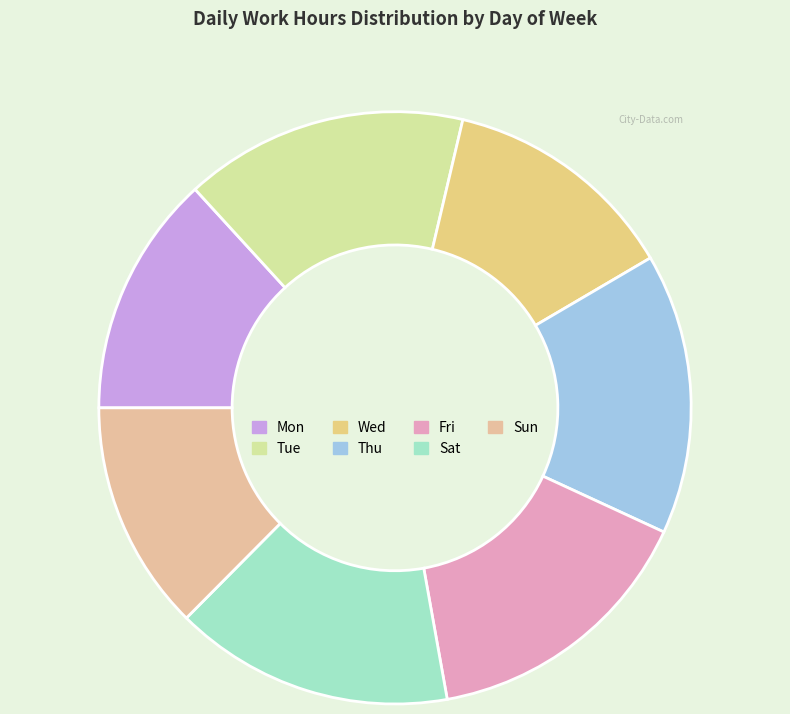

What is the smallest slice in the pie chart?

Sun